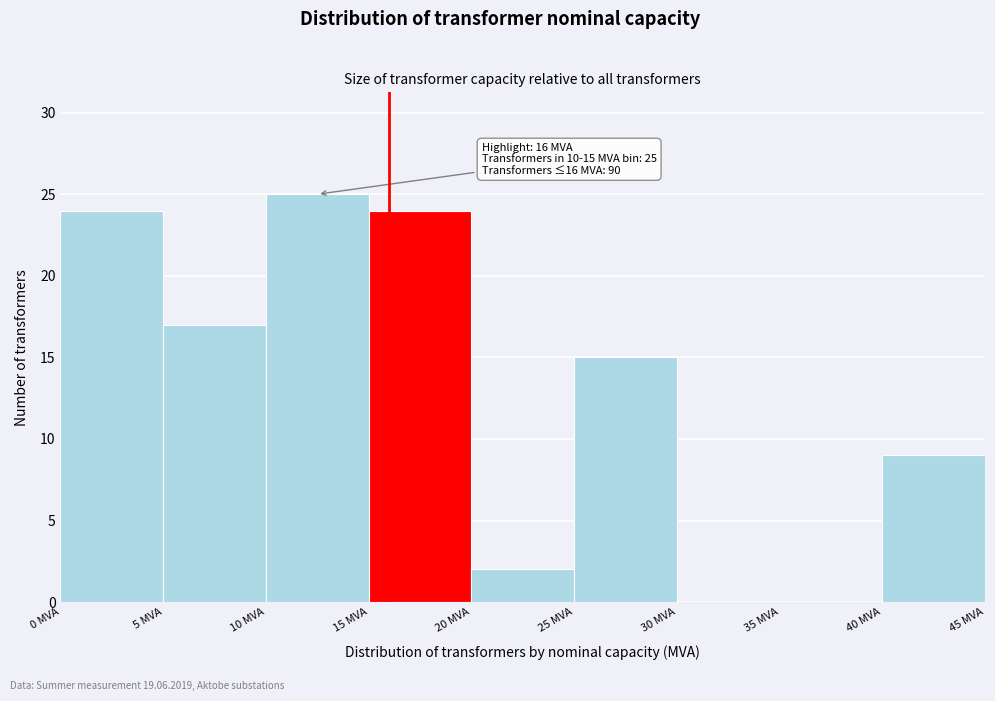

Which range on the x-axis has the tallest bar?

10 to 15